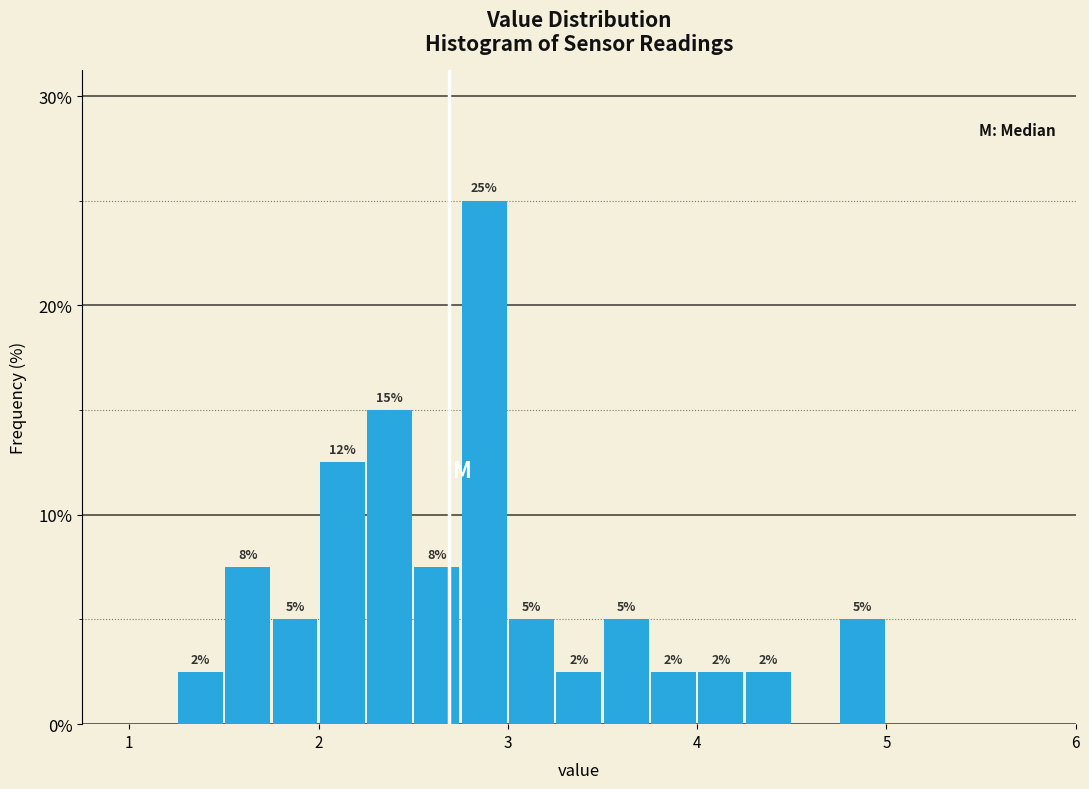

Read against the x-axis, roughly where is the centre of the tallest bar?

2.9